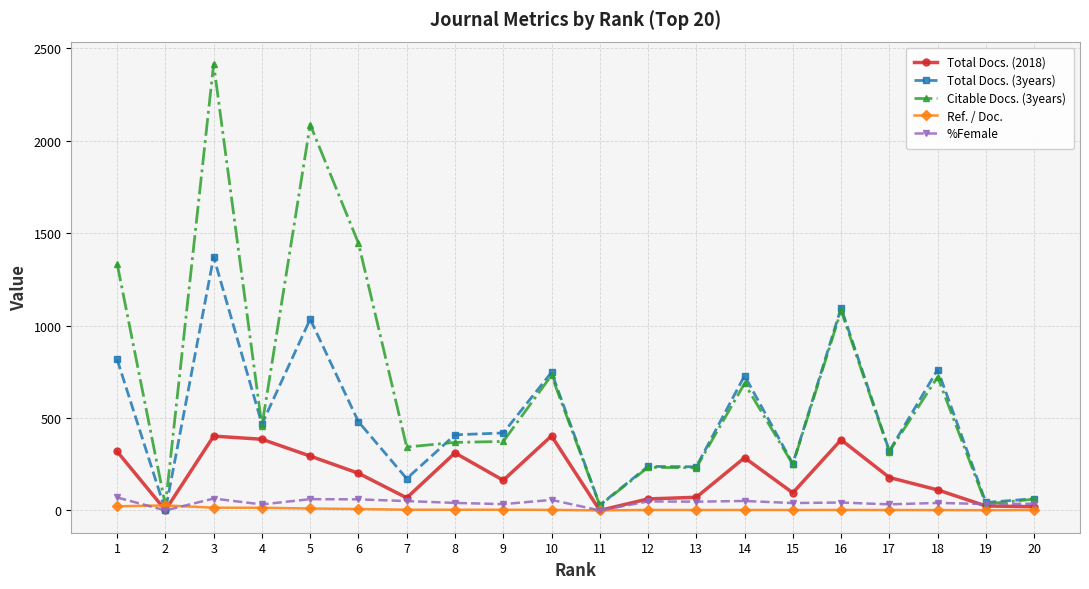

True or false: Total Docs. (2018) has more than 1 interior local peaks.

True